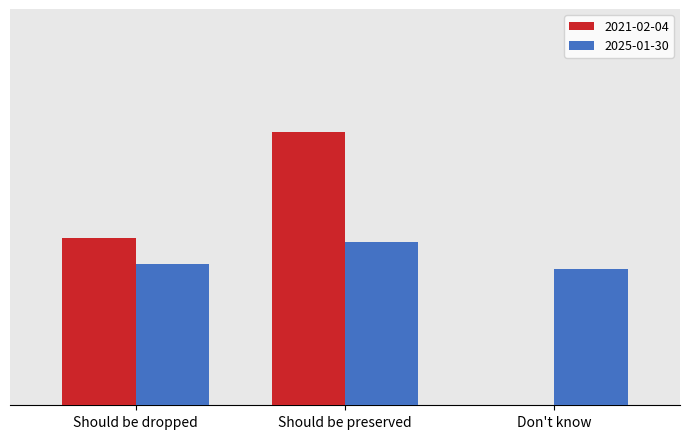

Are the bars grouped side by side (vs. stacked)?

Yes